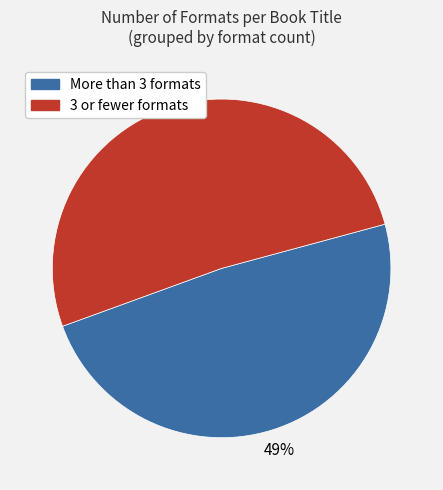

Is there any slice that represents more than half of the pie?

Yes